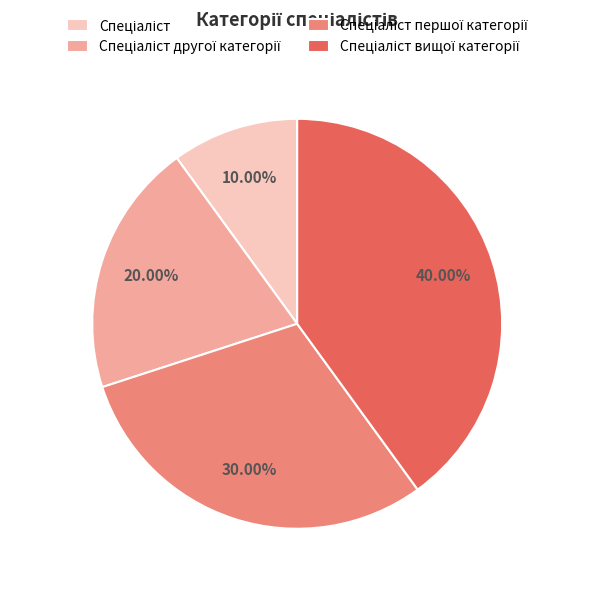

Is there any slice that represents more than half of the pie?

No